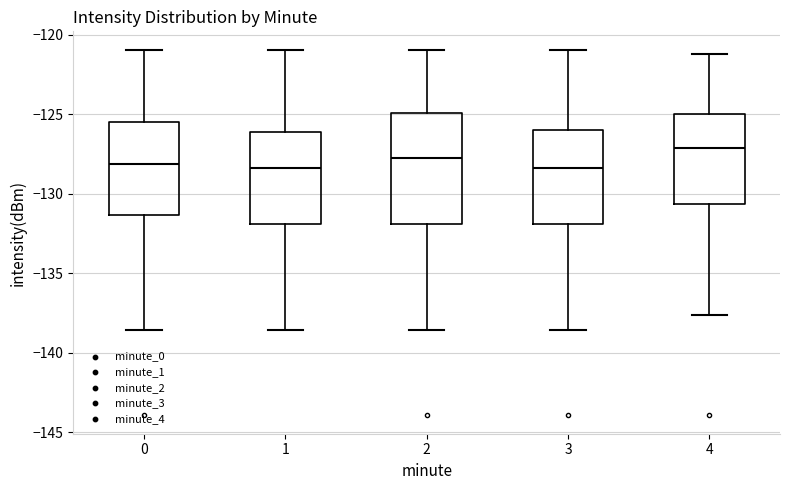

Reading left to right, read every box against the y-axis: the position of its median line, the range the box covers, and the ends of its whiskers. The values are not printed on the chart, so give them approximately, as read against the axis.

0: median -128.0, box -131.5 to -125.5, whiskers -138.5 to -121.0
1: median -128.5, box -132.0 to -126.0, whiskers -138.5 to -121.0
2: median -127.5, box -132.0 to -125.0, whiskers -138.5 to -121.0
3: median -128.5, box -132.0 to -126.0, whiskers -138.5 to -121.0
4: median -127.0, box -130.5 to -125.0, whiskers -137.5 to -121.0